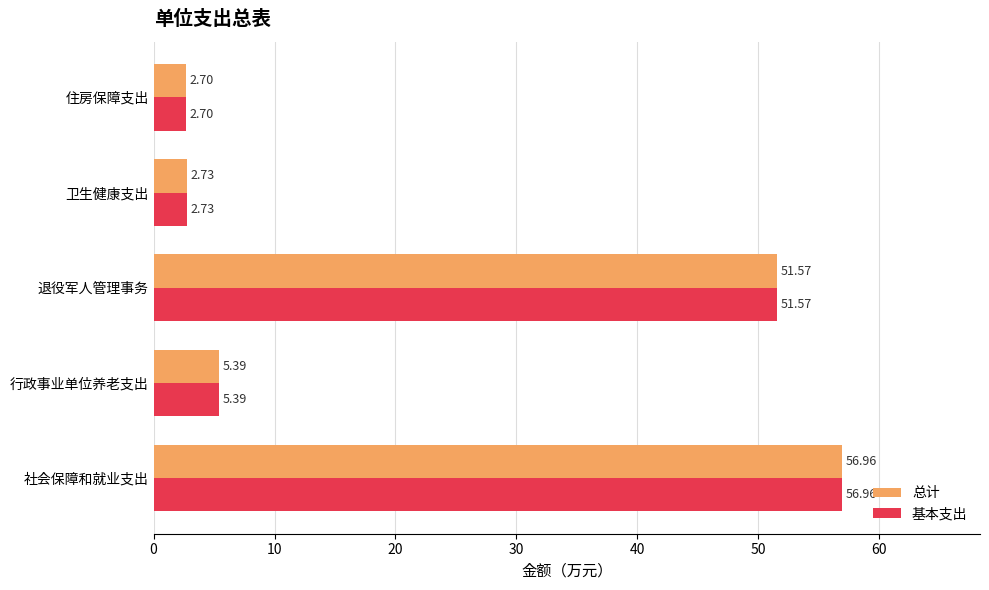

Is the value of 基本支出 at 行政事业单位养老支出 greater than the value of 总计 at 住房保障支出?

Yes